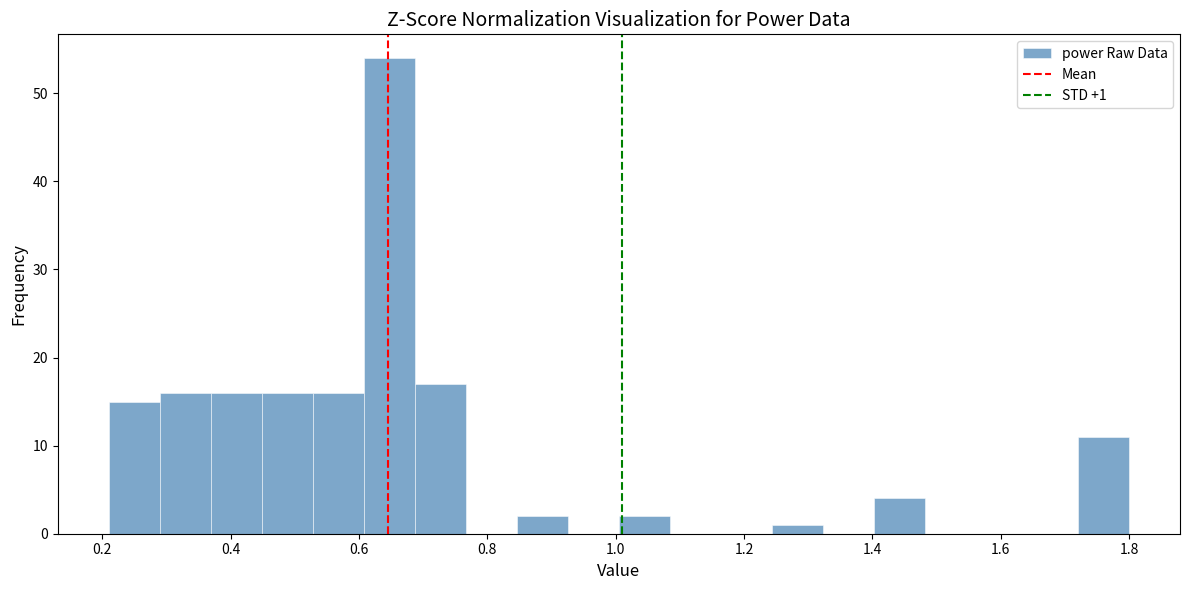

Read against the x-axis, roughly where is the centre of the tallest bar?

0.64